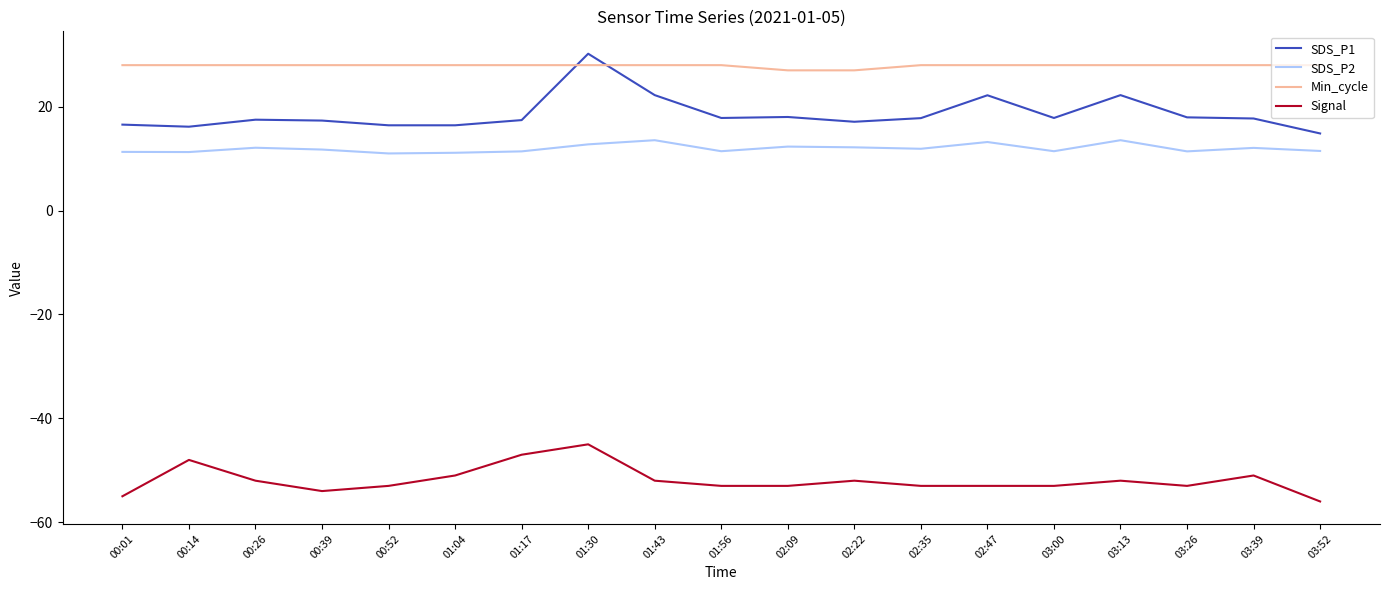

At 03:13, list the series in order from largest to smallest.

Min_cycle, SDS_P1, SDS_P2, Signal